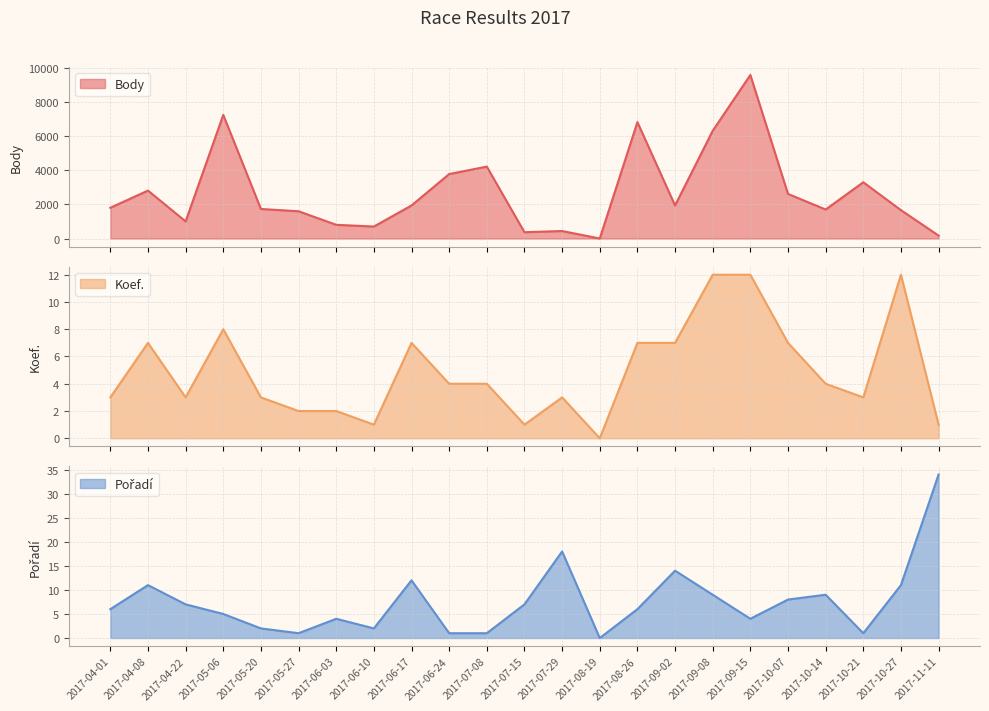

What is the difference between the maximum and minimum values in the Body series?

9600